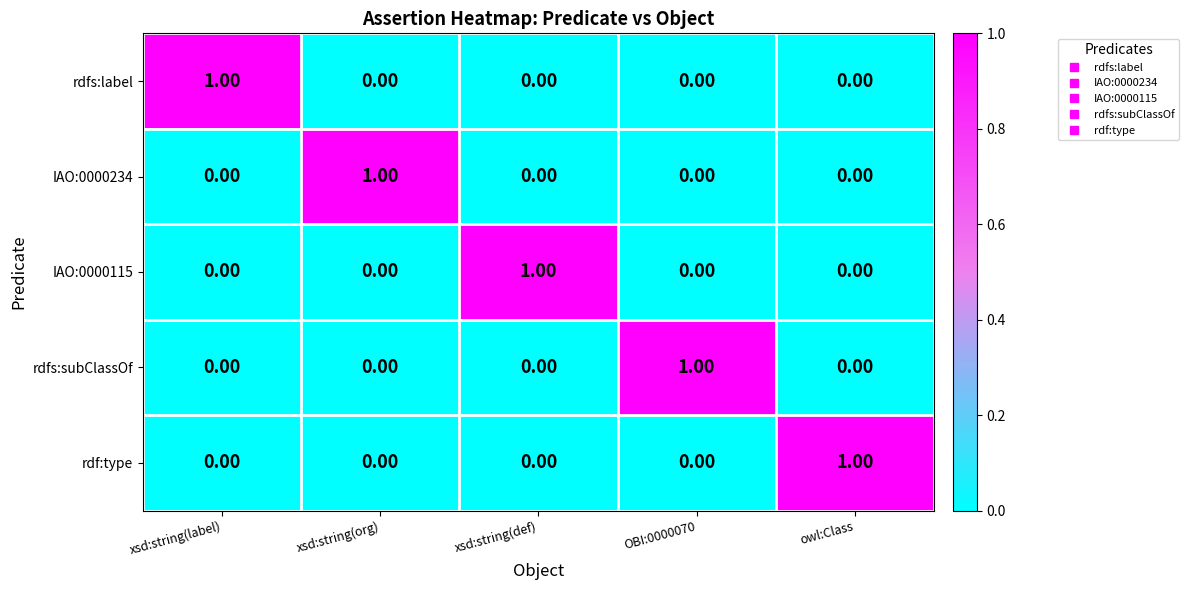

How many data points does each series have?

5